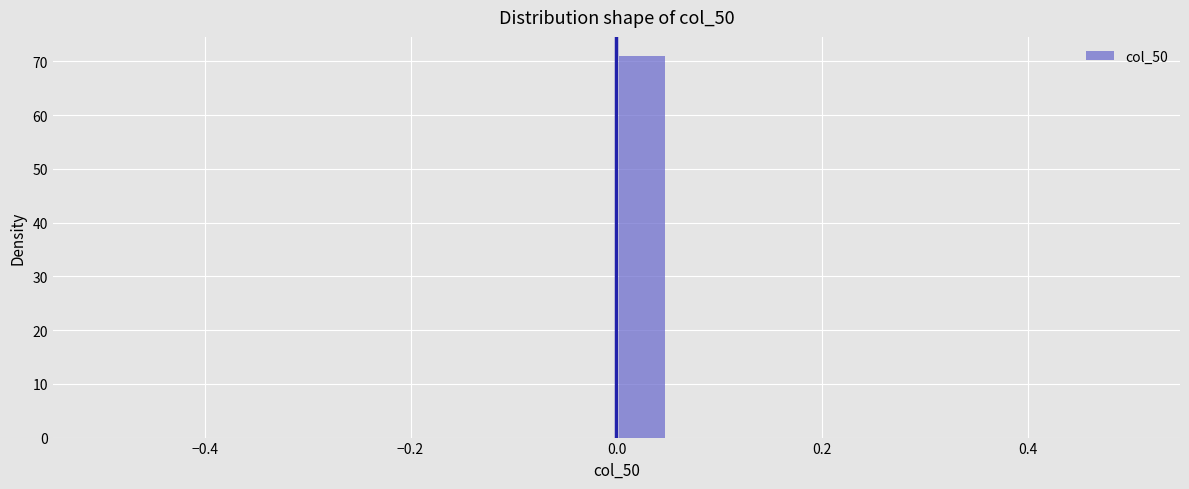

Read against the x-axis, roughly where is the centre of the tallest bar?

0.02